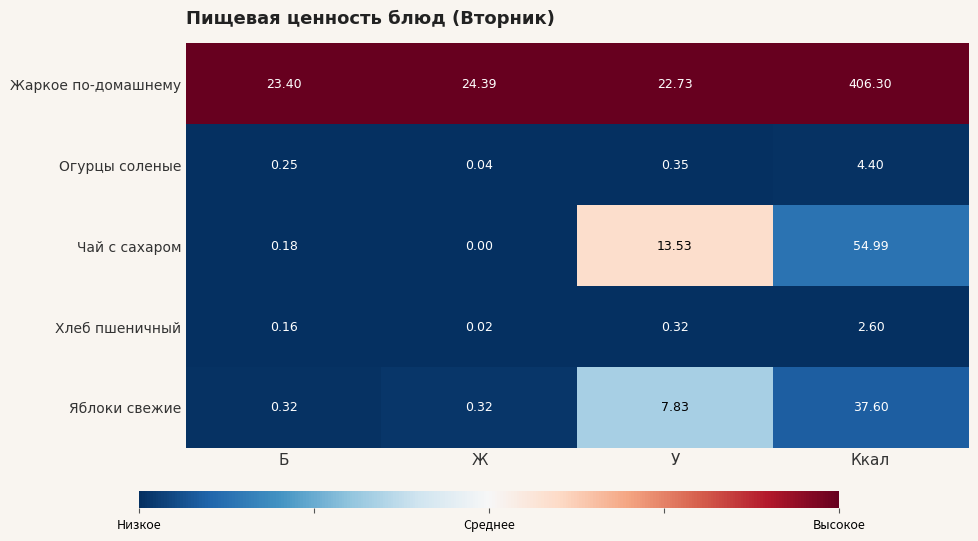

Which series has the largest total across all categories?

Жаркое по-домашнему